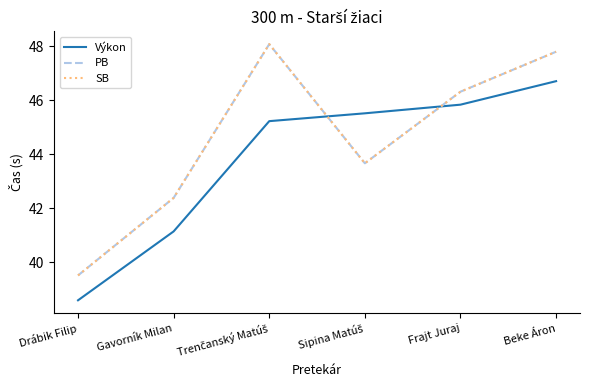

Which series ends up on top after the final intersection of PB and Výkon?

PB